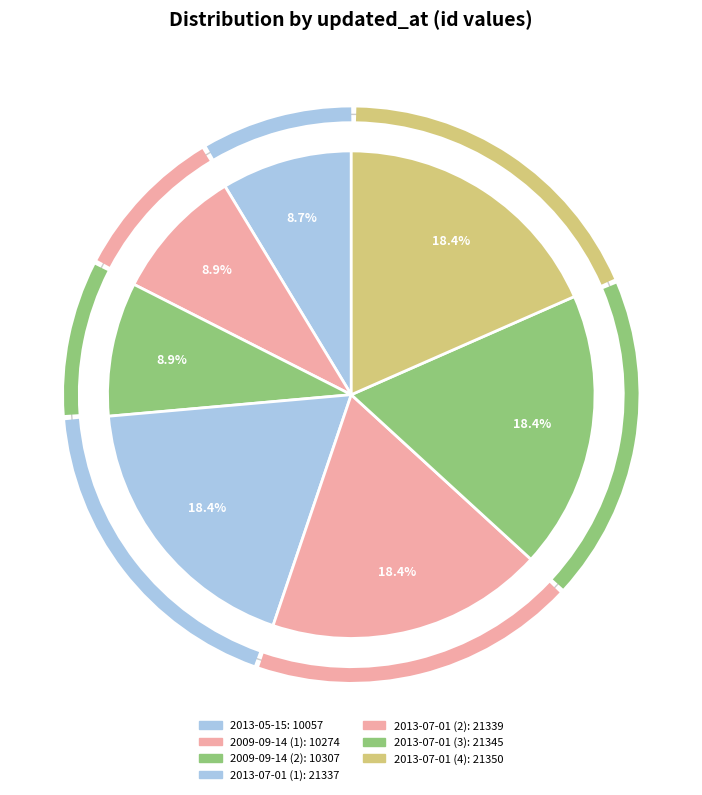

True or false: 2013-05-15 accounts for 9% of the total.

True